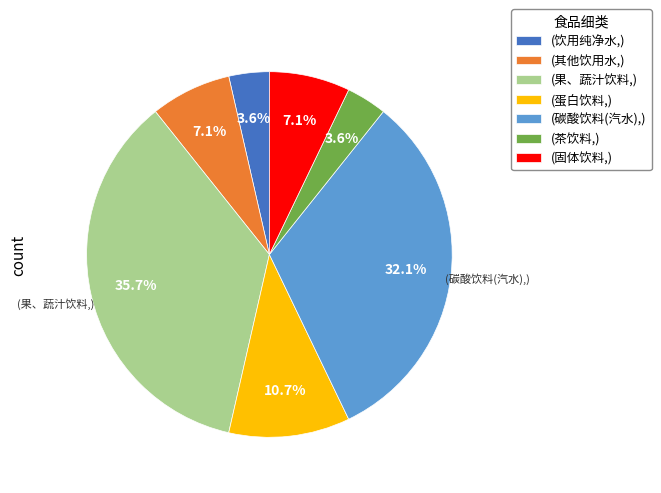

How many slices are in this pie chart?

7